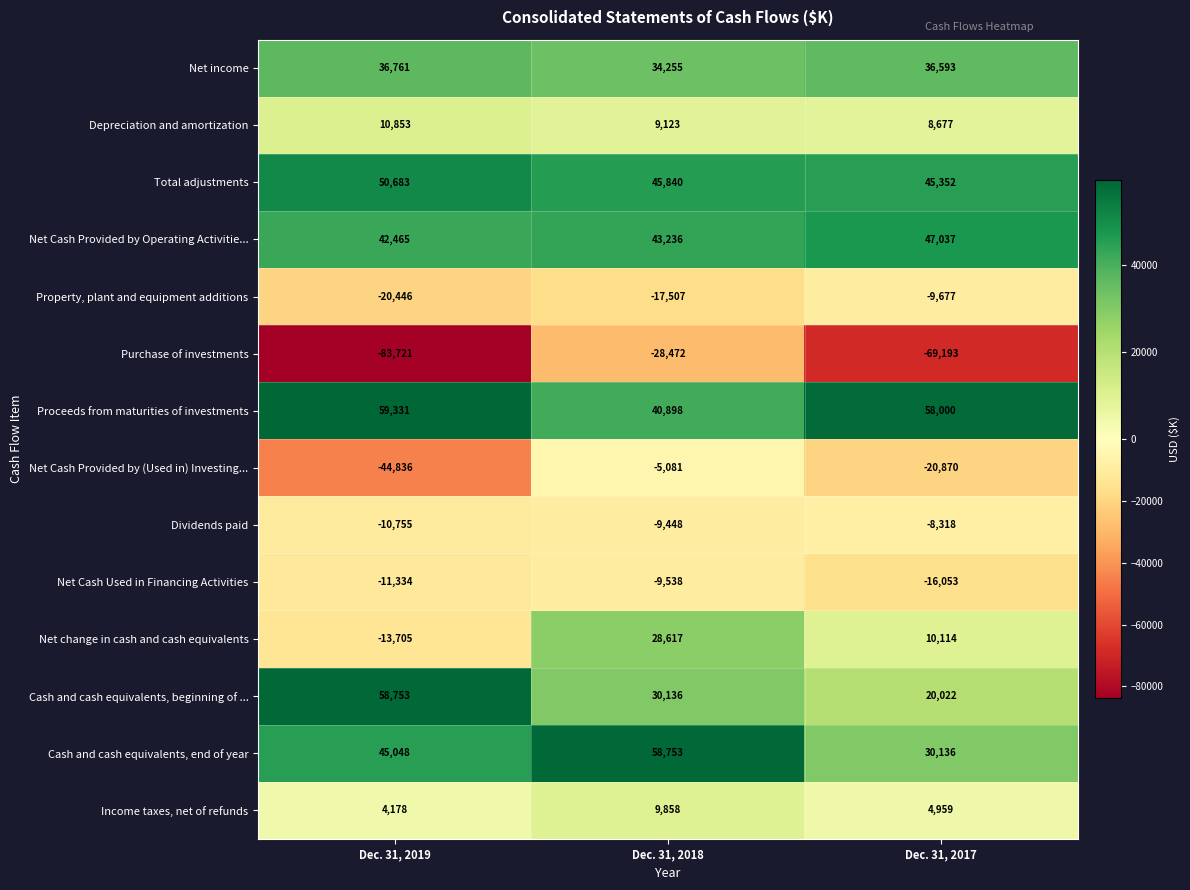

What is the difference between the maximum and second lowest values in the Net income series?

168